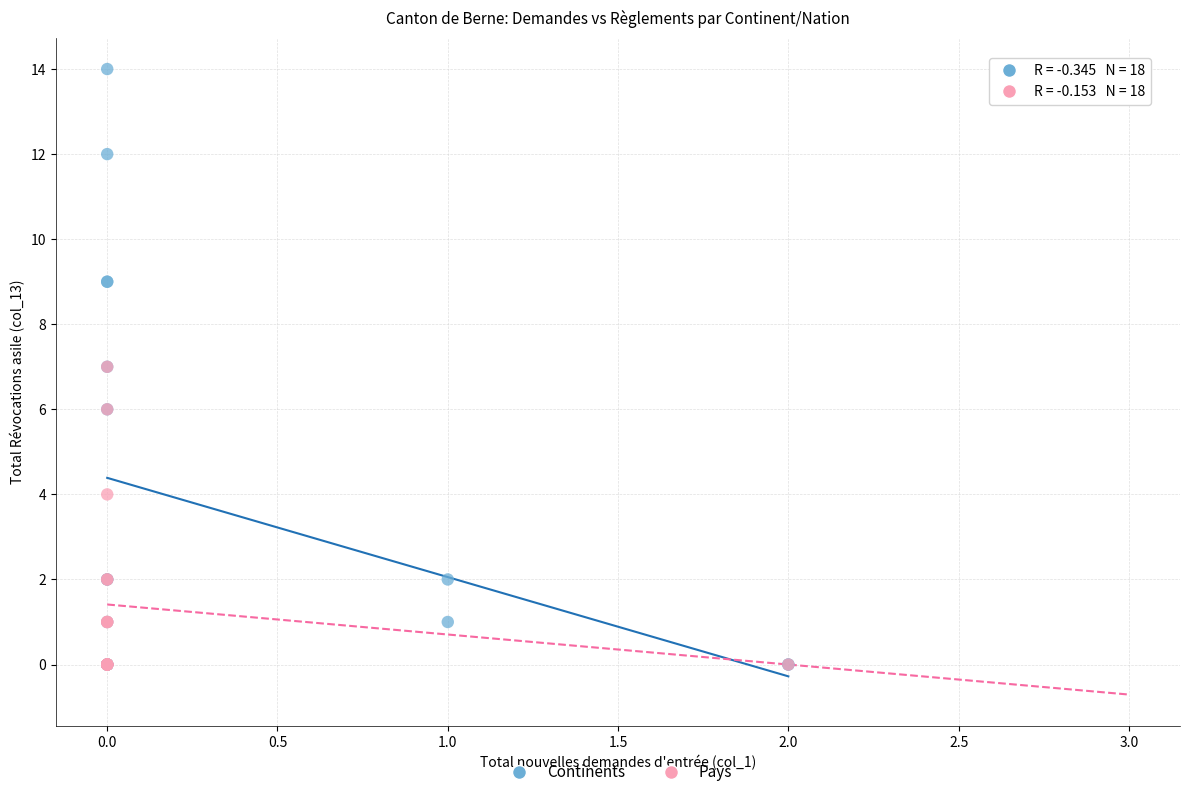

What are all the series names shown in the legend?

Continents, Pays